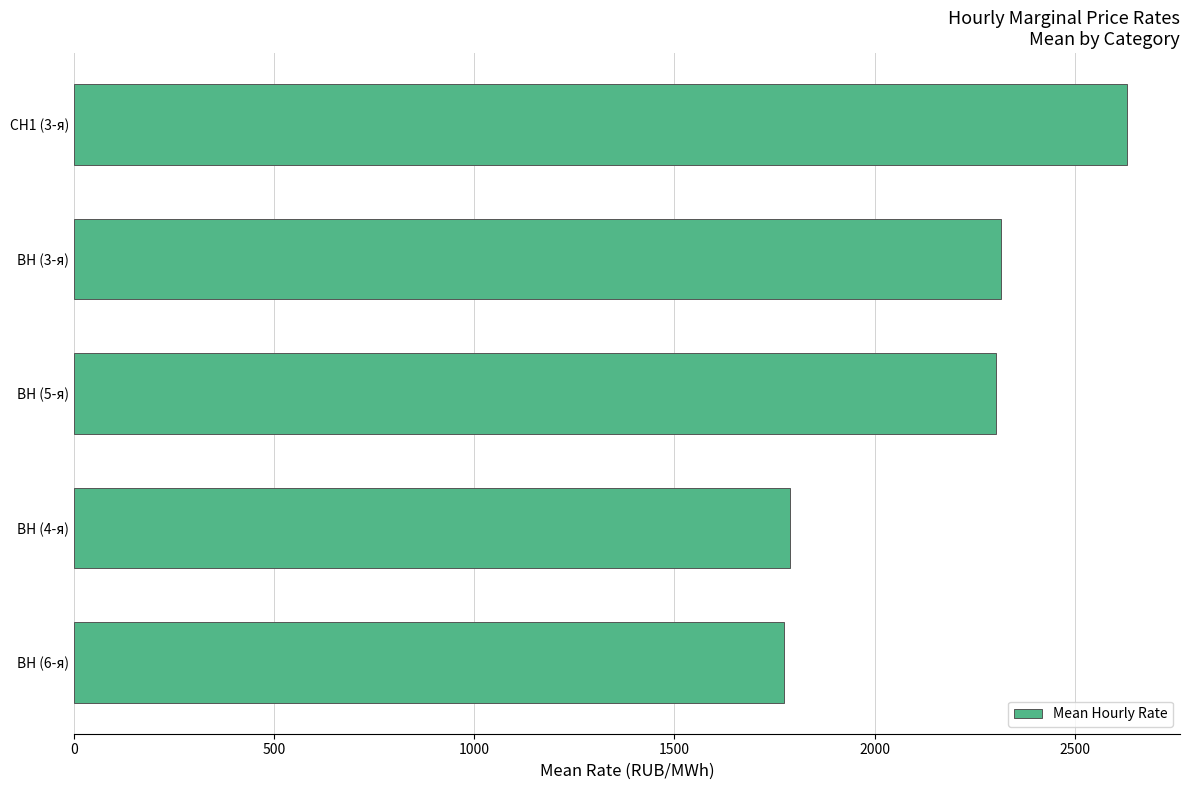

Which has a higher value, ВН (4-я) or ВН (5-я)?

ВН (5-я)